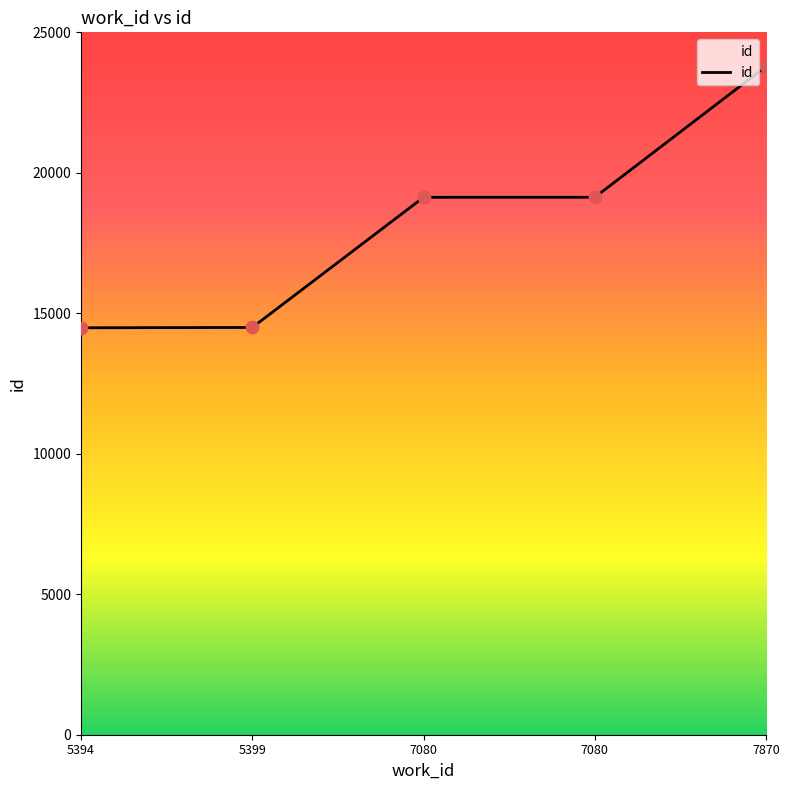

Is this an area chart (filled region under the line)?

Yes